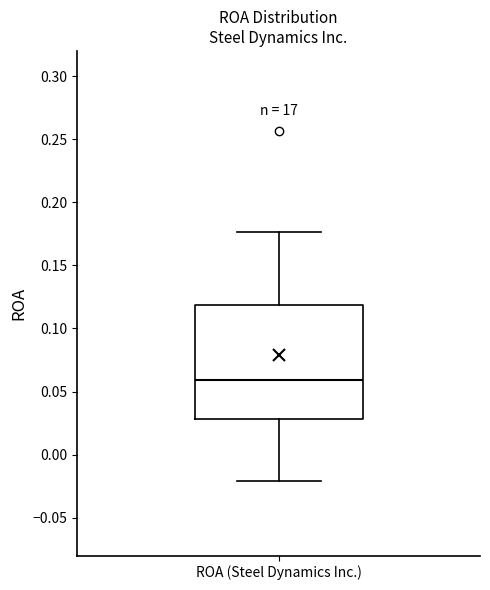

Transcribe this box plot: give where the median line is, the range the box spans, and where the two whiskers end, as read against the y-axis. The values are not printed on the chart, so give them approximately, as read against the axis.

median 0.060, box 0.030 to 0.120, whiskers -0.020 to 0.175